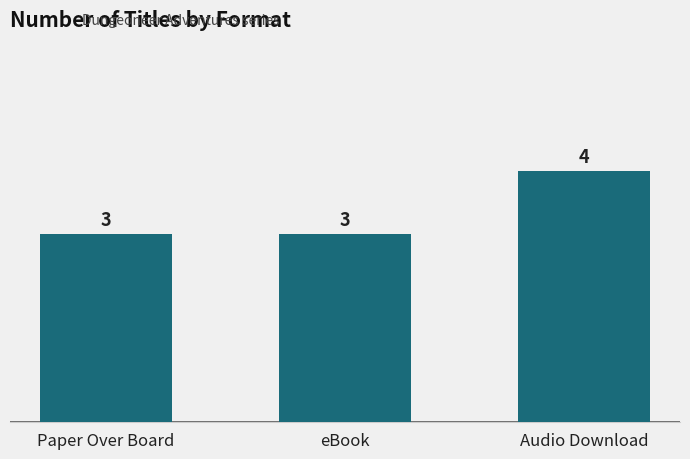

True or false: the data shows 3 at Paper Over Board.

True